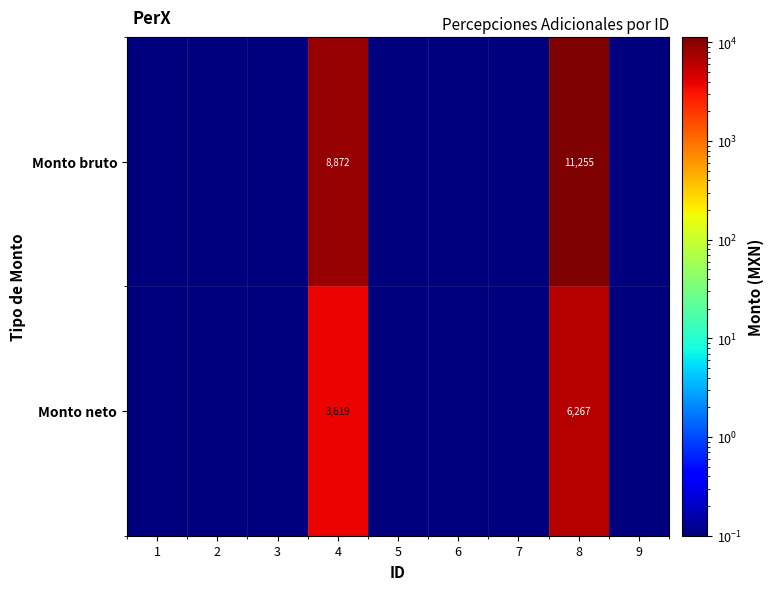

The Monto neto series shows 4716.5 at 4. True or false?

False